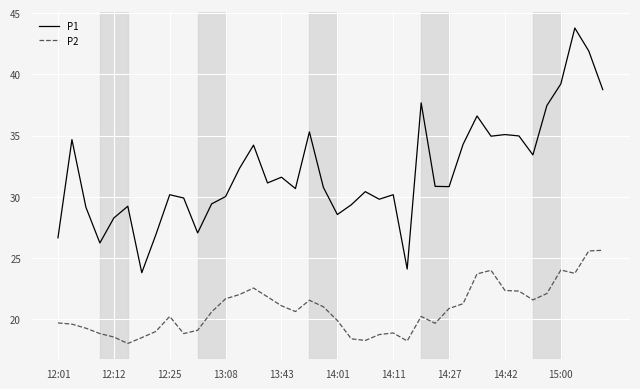

What are all the series names shown in the legend?

P1, P2